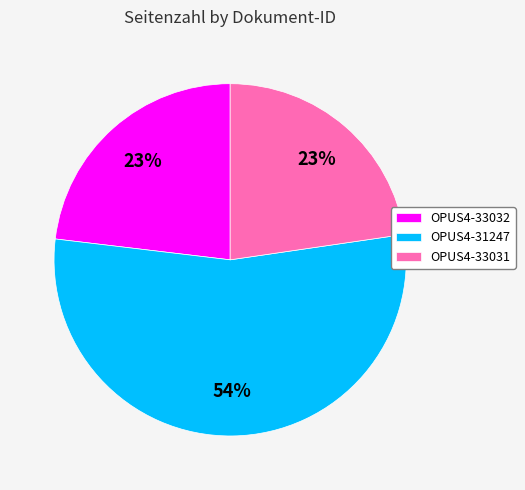

How many segments does this pie chart have?

3